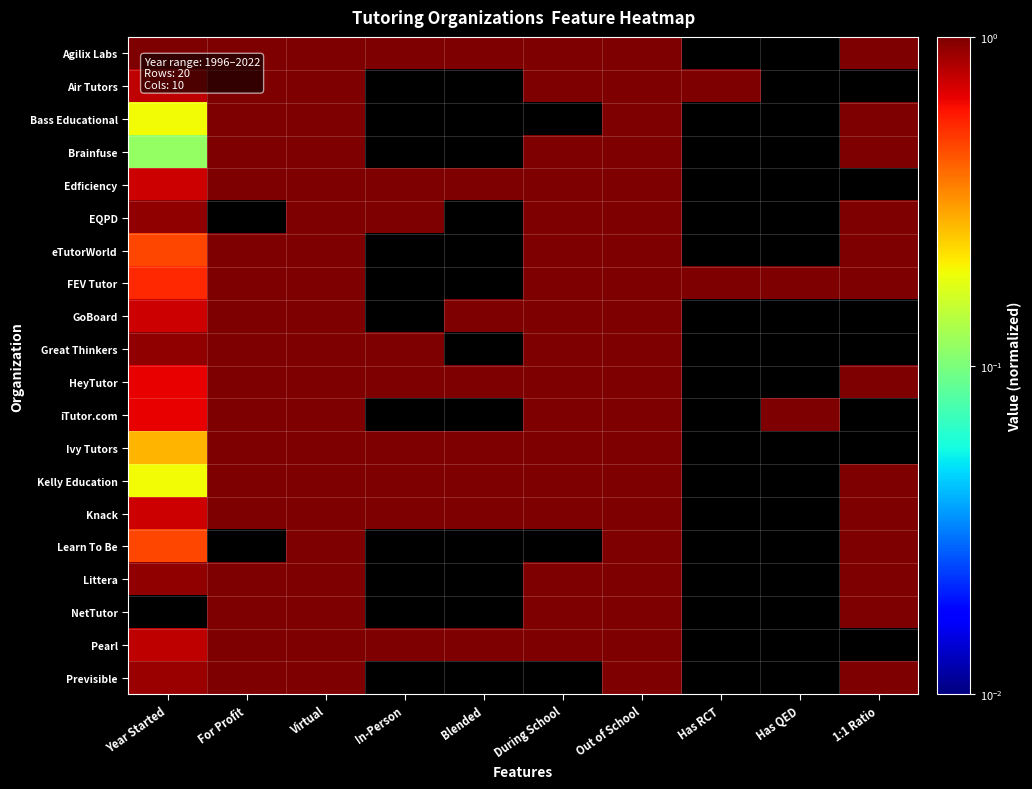

At which category does the chart reach its peak across all series?

Year Started